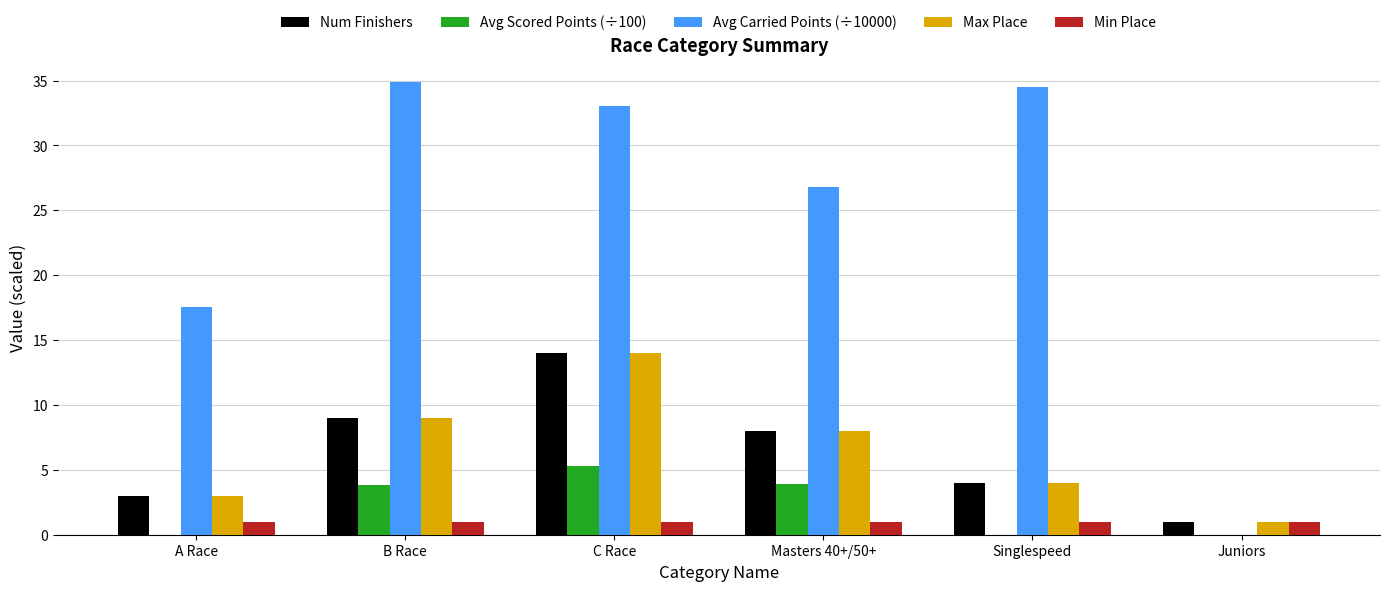

What is the sum of the Avg Scored Points (÷100) values at C Race and Masters 40+/50+?

9.2